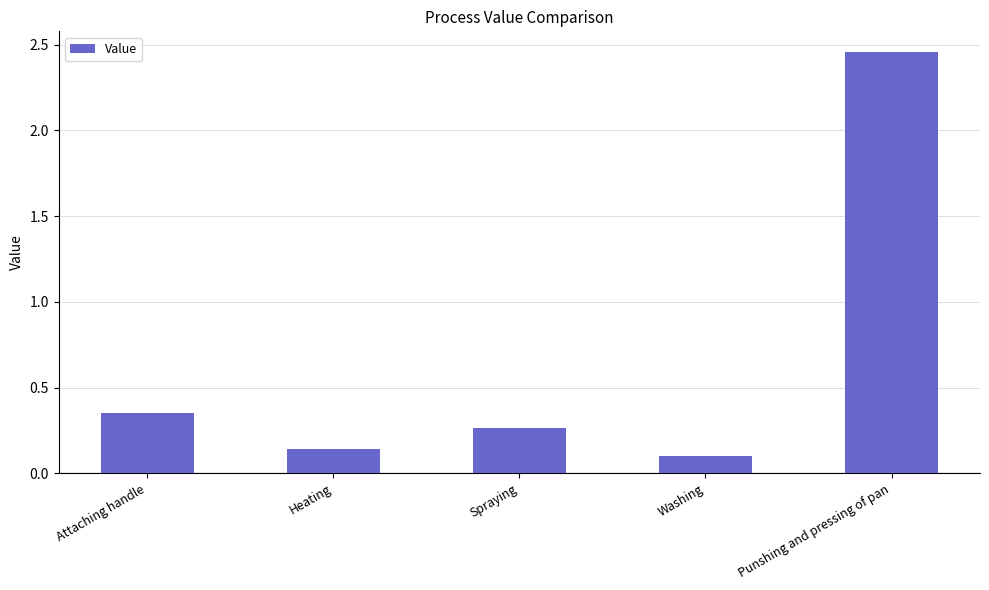

True or false: the data shows 0.2 at Washing.

False